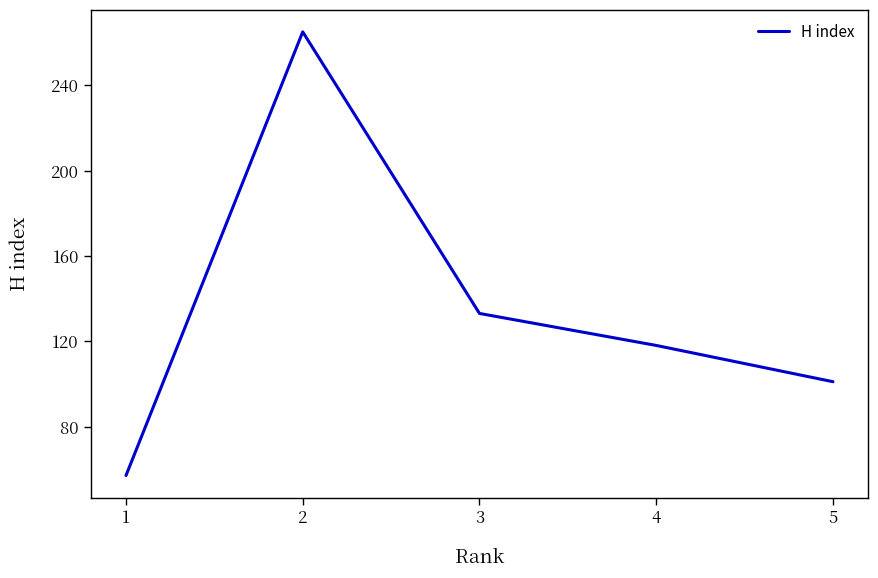

What is the difference between the values at 4 and 1?

61